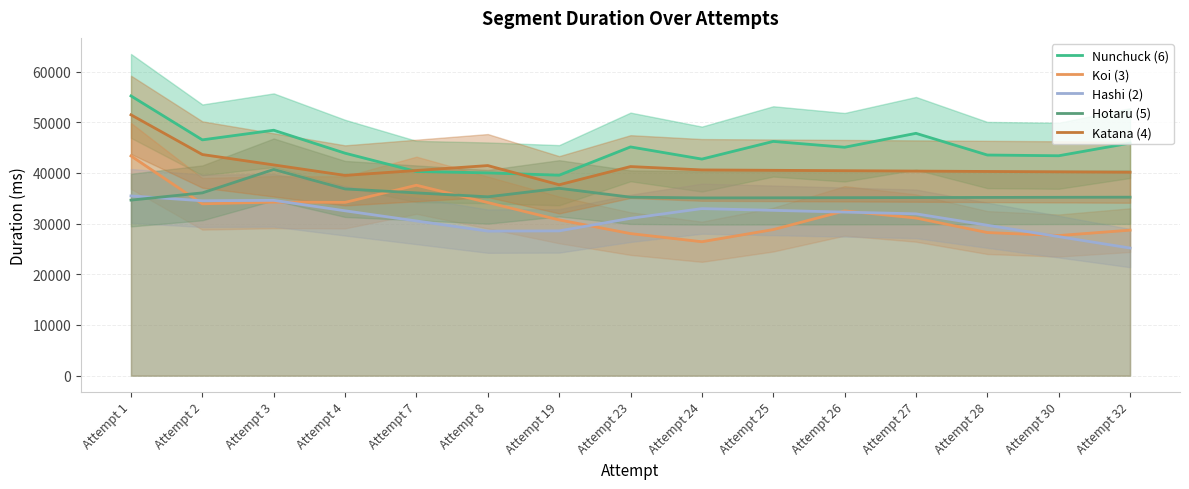

Is it true that Koi (3) equals 23604.2 at Attempt 2?

False